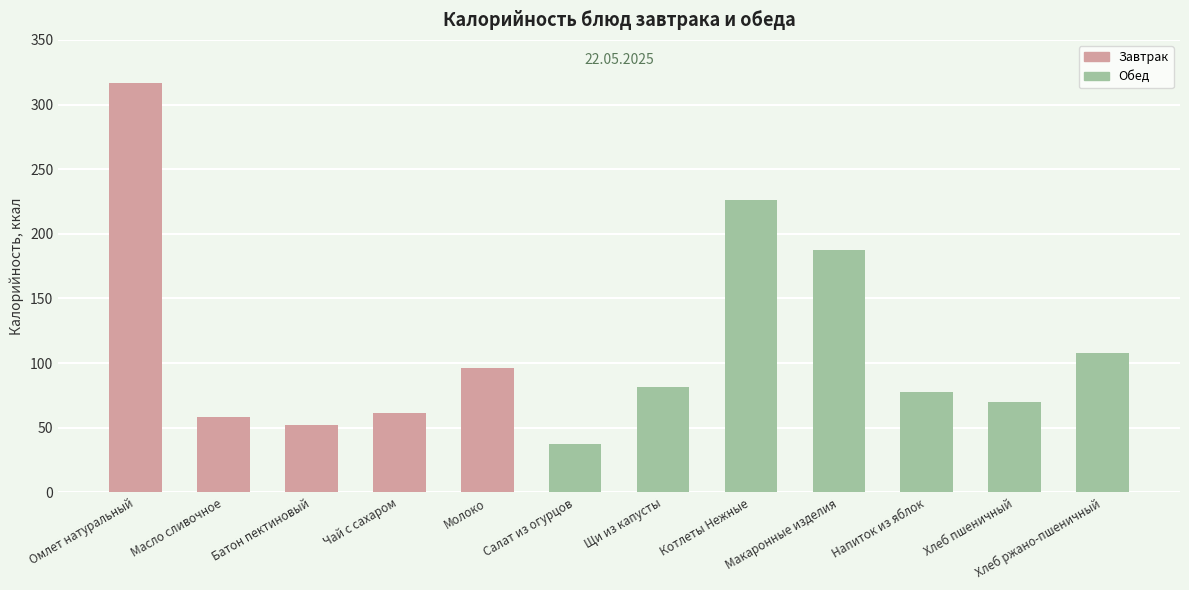

What is the sum of the values at Хлеб ржано-пшеничный and Щи из капусты?

189.3